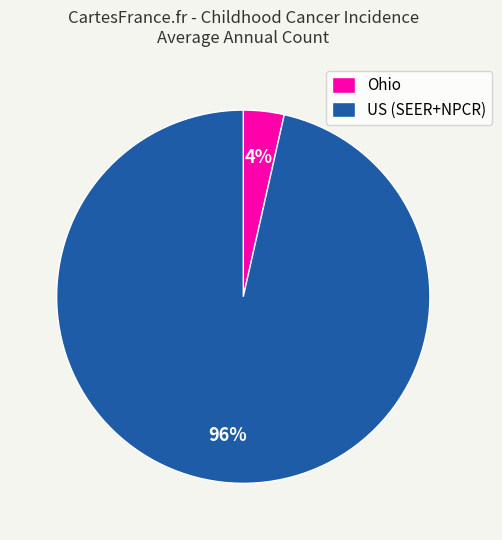

Which slice is the largest?

US (SEER+NPCR)